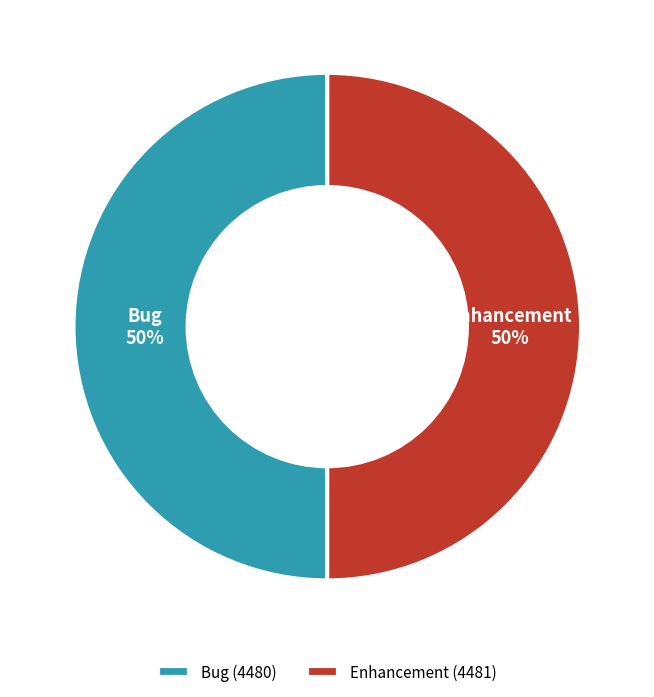

Is it true that Bug is 50% of the pie?

True